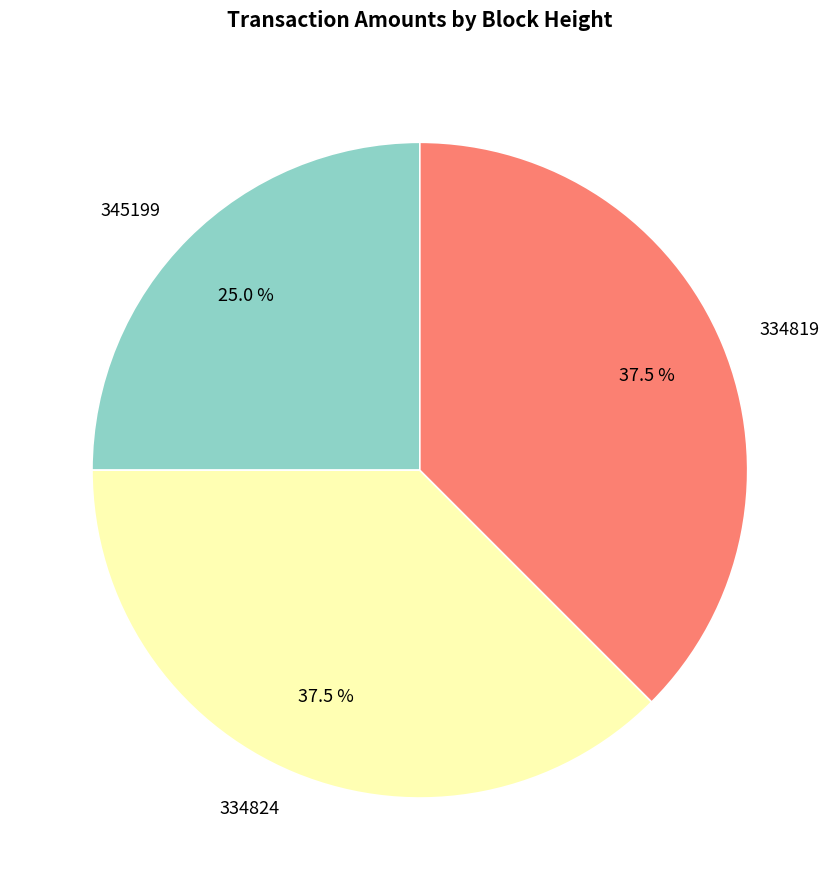

Does 334819 account for over 50% of the chart?

No